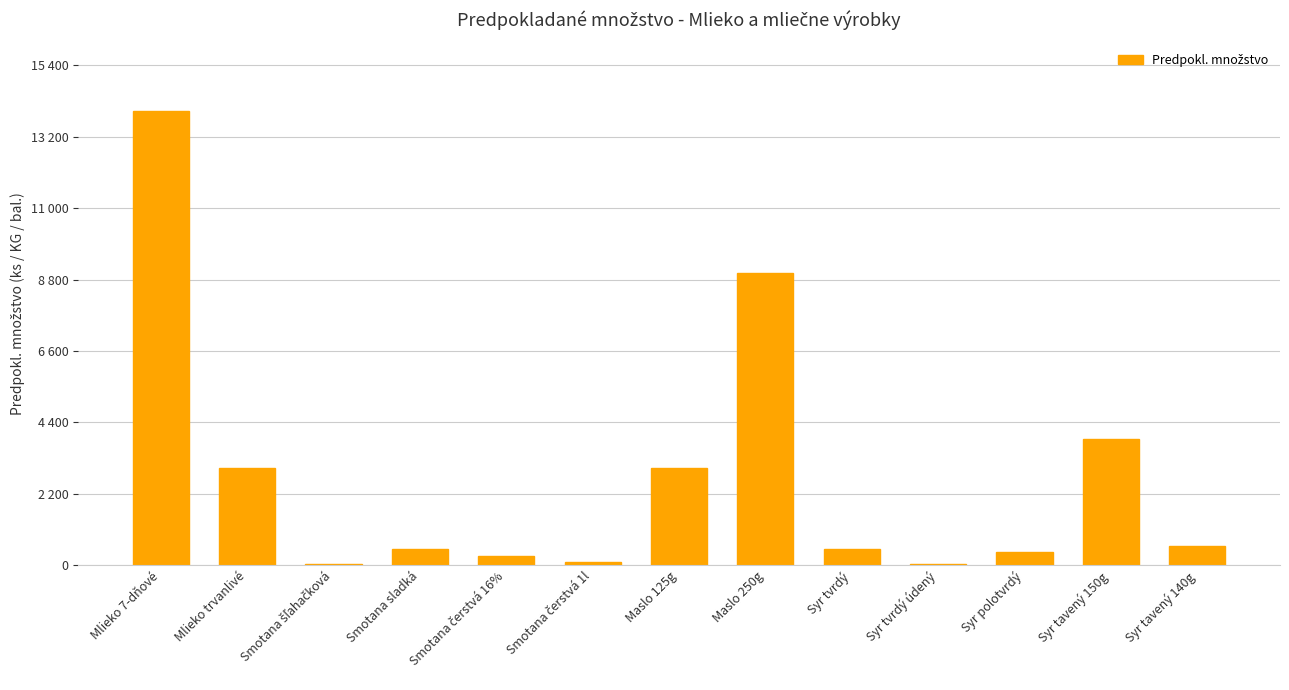

The chart shows a value of 3000 at Maslo 125g. True or false?

True